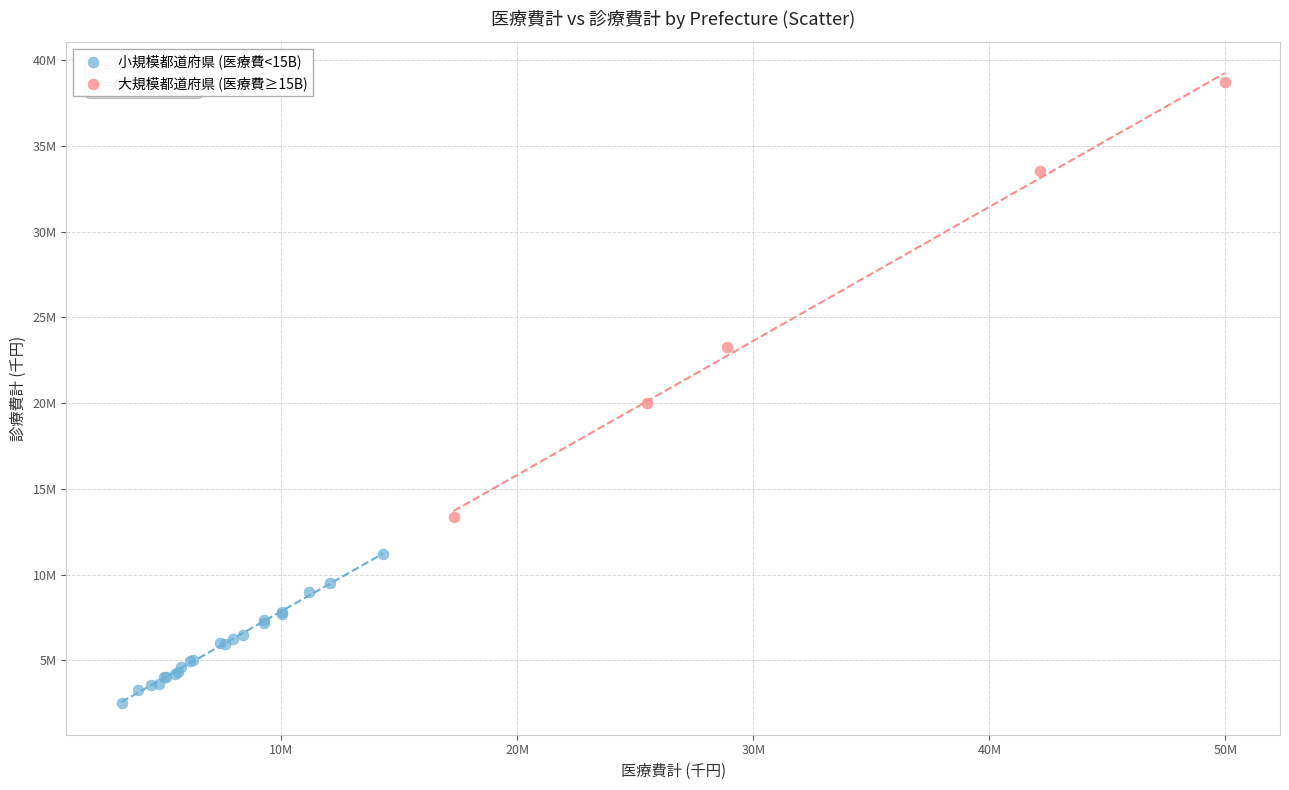

Which series has the largest Y range (max minus min)?

大規模都道府県 (医療費≥15B)